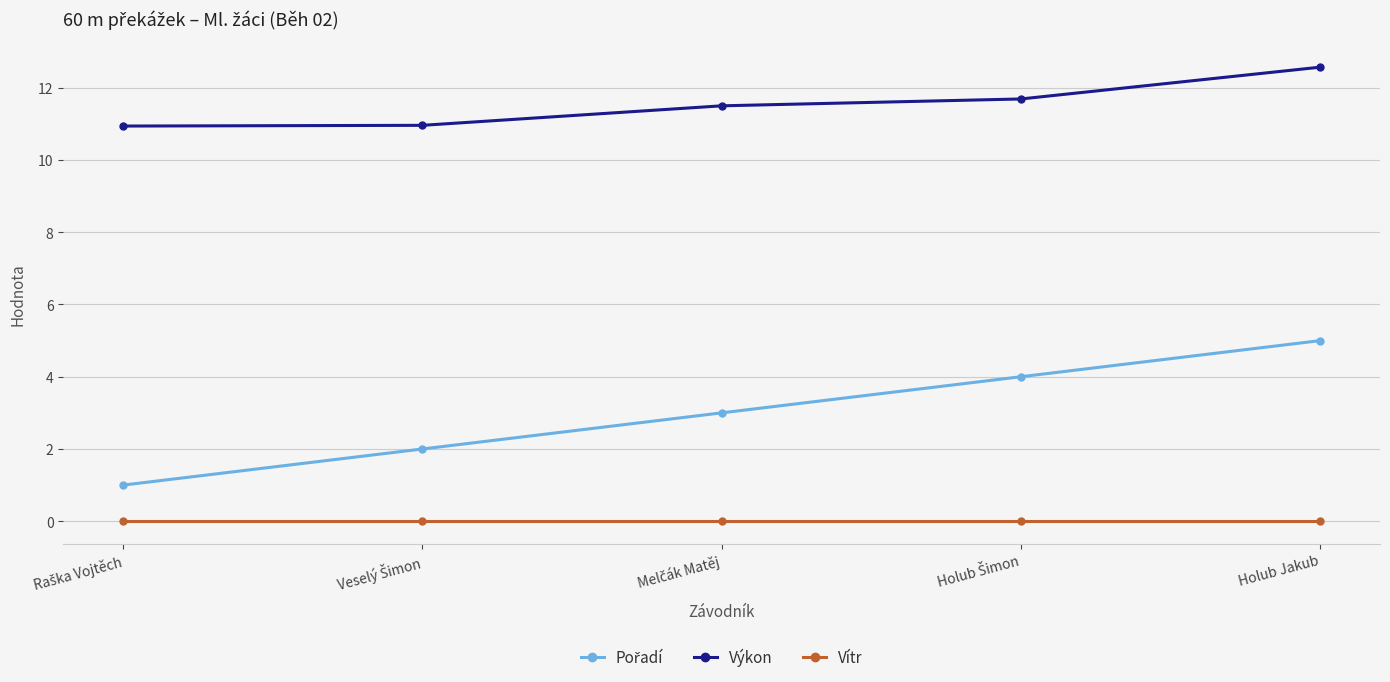

True or false: Výkon and Vítr cross at least once.

False